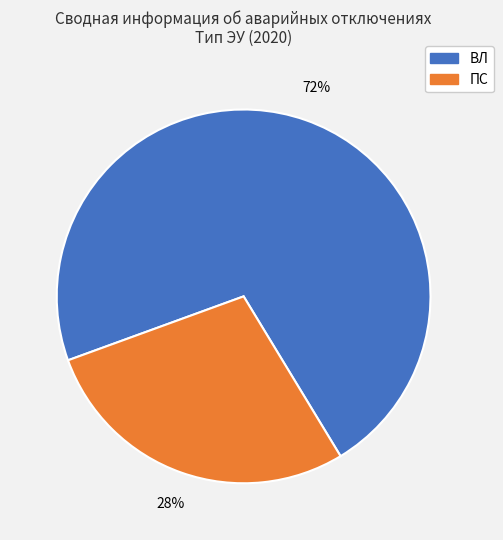

Count the number of slices in the pie.

2